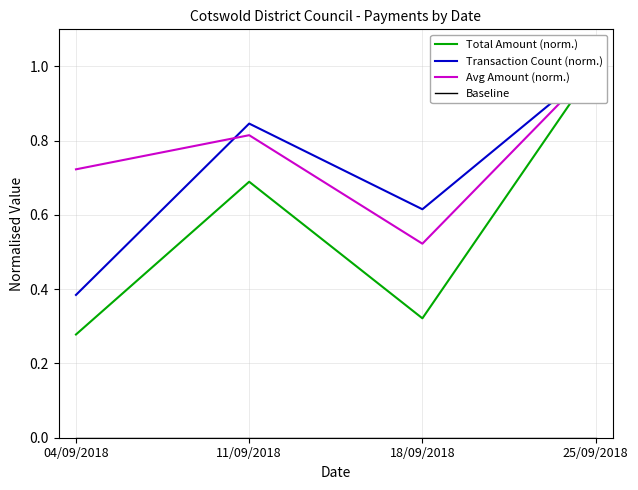

What is the label of the 4th point from the right?

04/09/2018